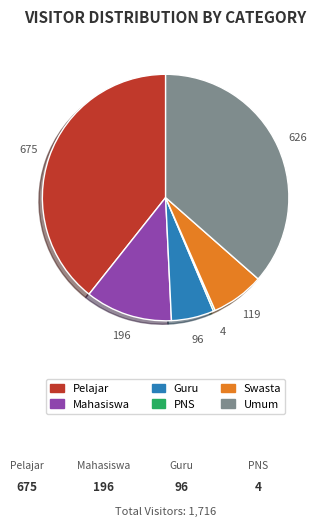

Is there any slice that represents more than half of the pie?

No